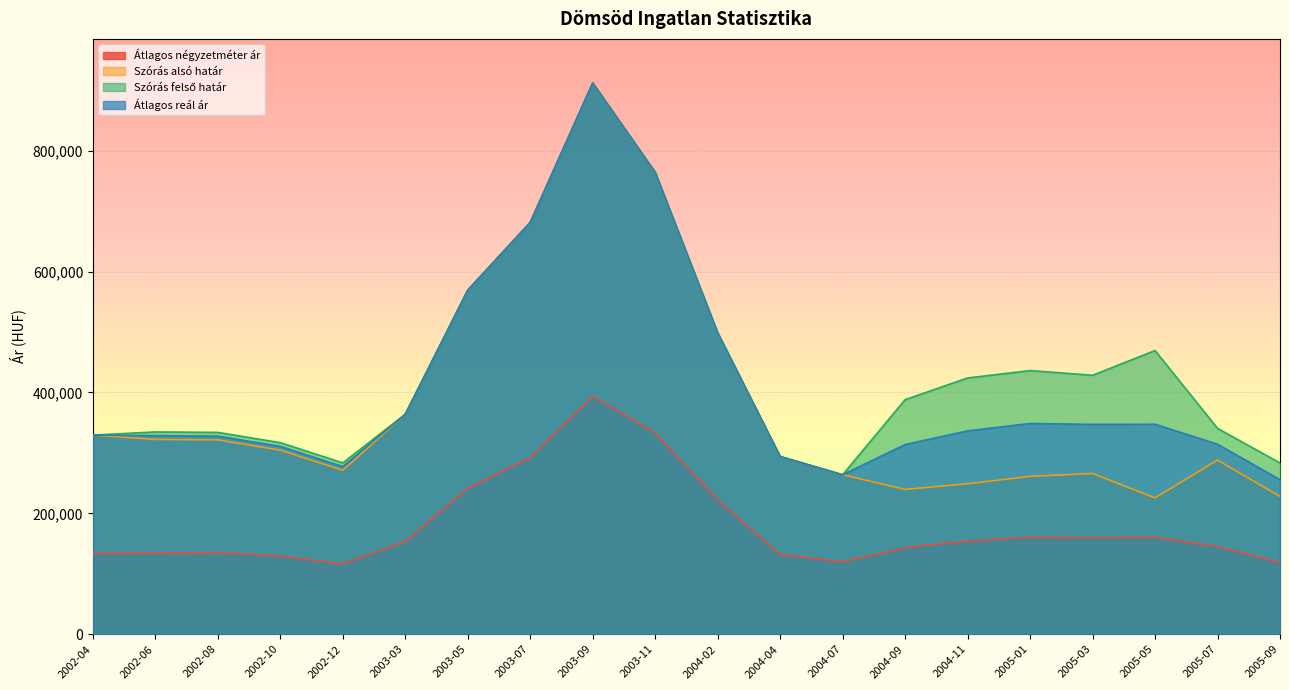

Between 2005-09 and 2005-07, which is larger?

2005-07